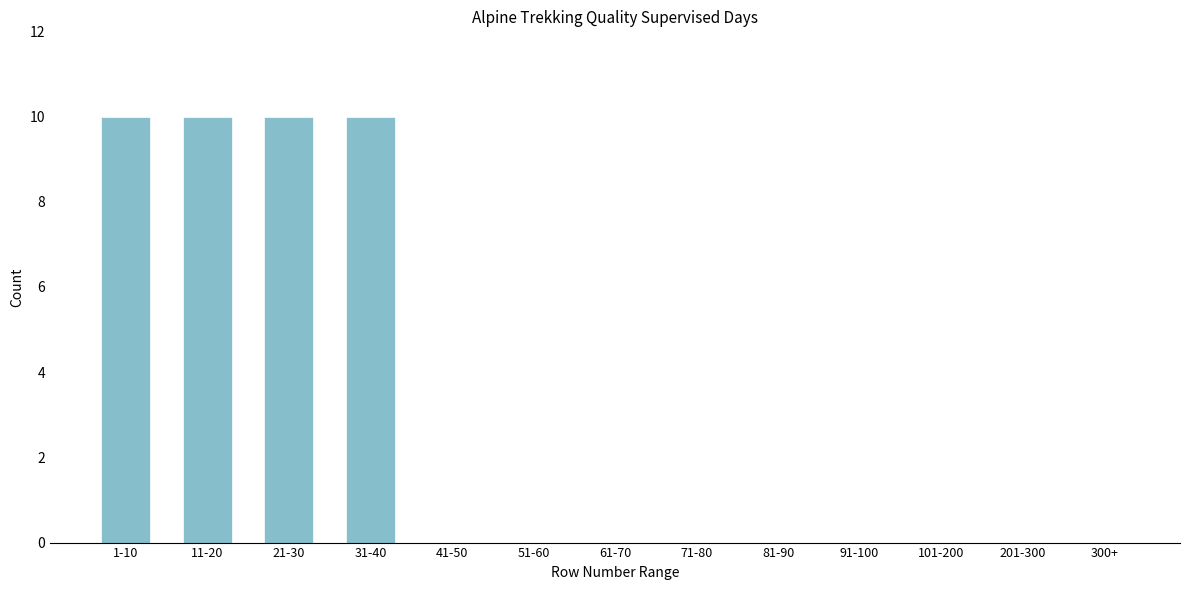

Reading right to left, extract all data points from this chart.

300+=0	201-300=0	101-200=0	91-100=0	81-90=0	71-80=0	61-70=0	51-60=0	41-50=0	31-40=10	21-30=10	11-20=10	1-10=10